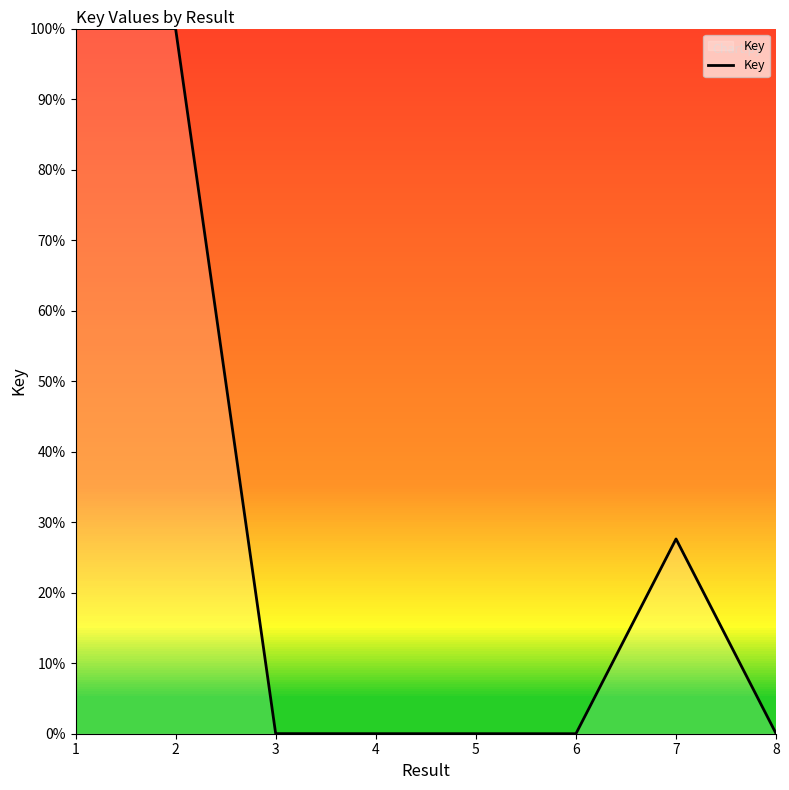

What is the maximum value shown in the chart?

100.0